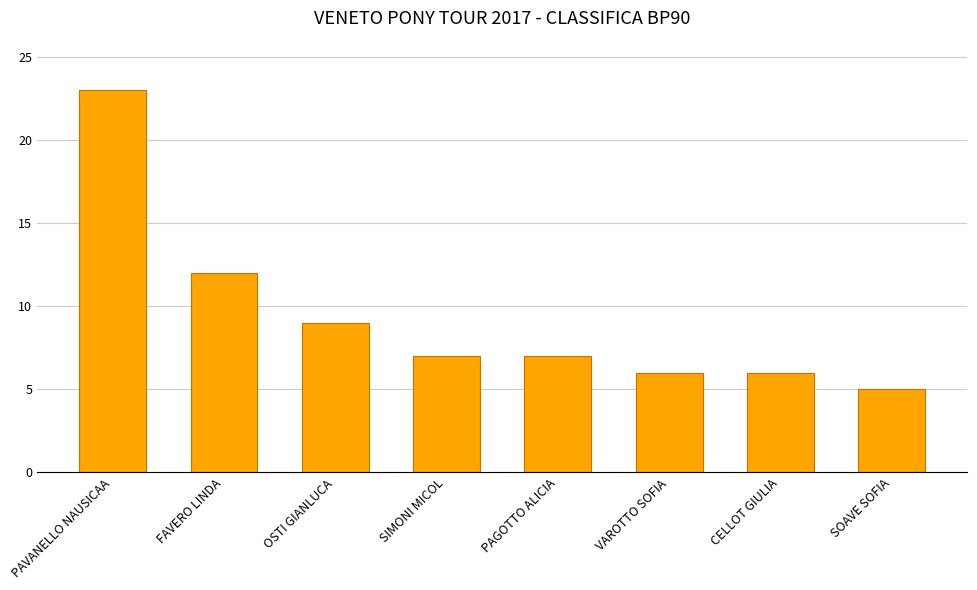

How many bars are there in total?

8